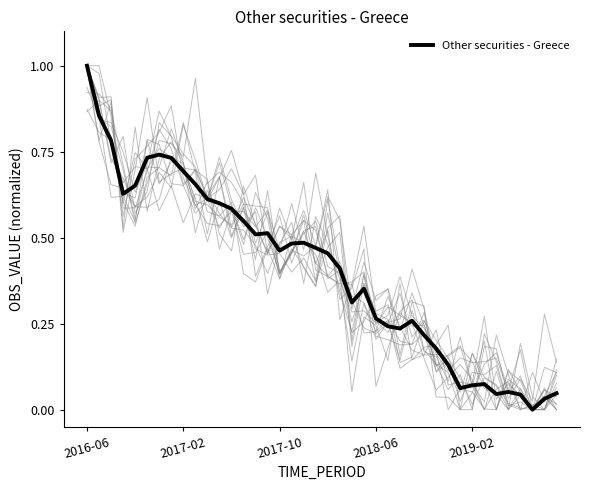

True or false: the data has more than 0 interior local peaks.

True